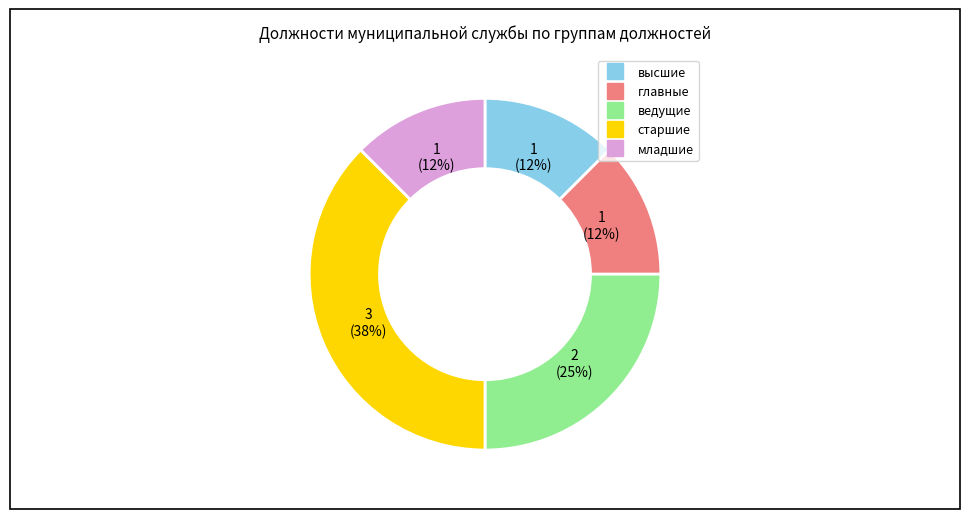

Is the sum of ведущие and младшие greater than half?

No